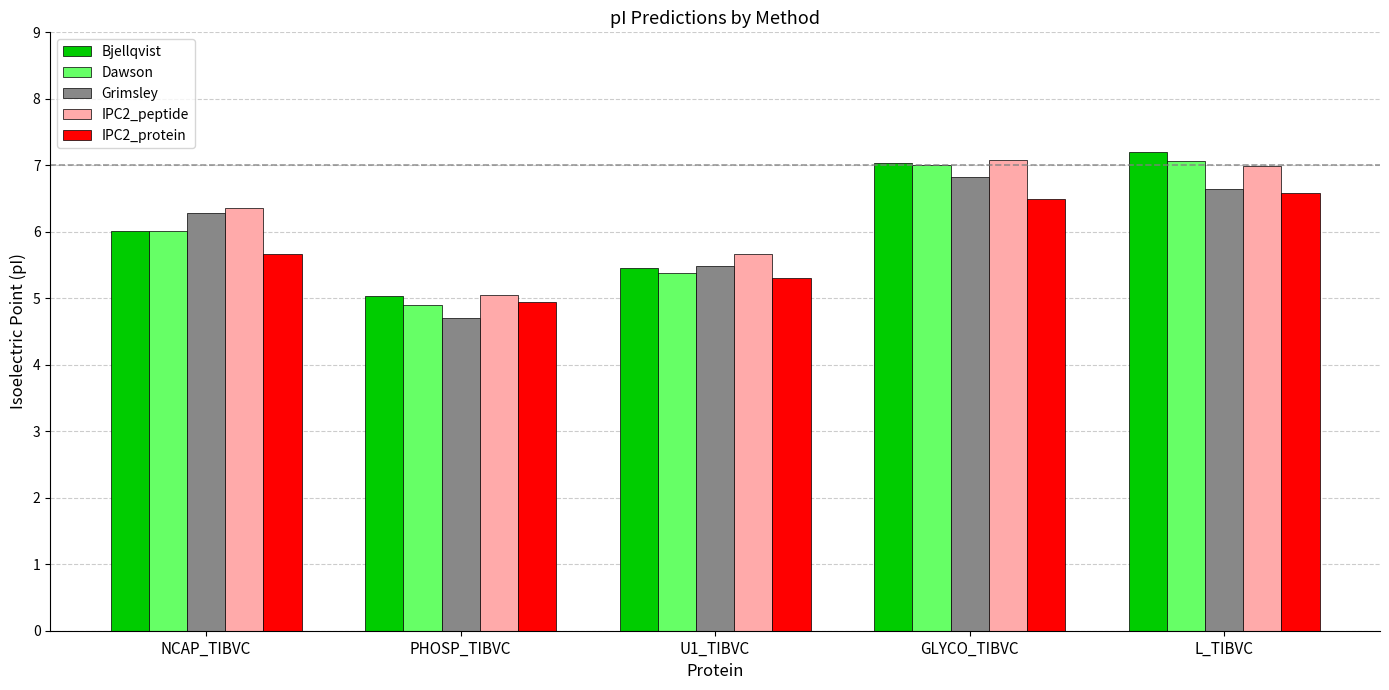

How many data points does each series have?

5